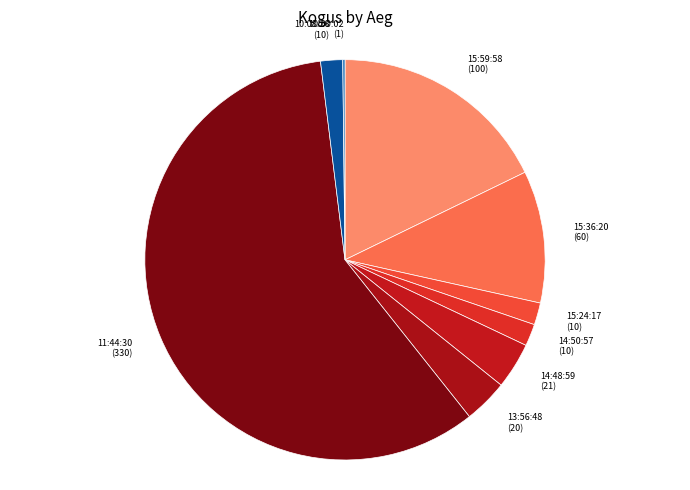

Which category has the smallest portion of the pie?

10:00:02